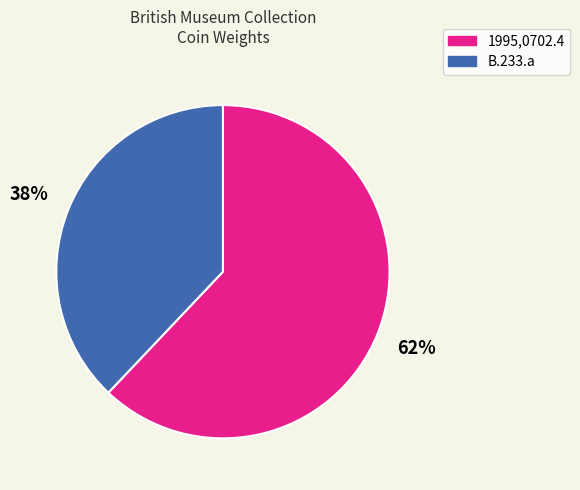

Approximately how many times larger is the value at B.233.a compared to 1995,0702.4?

0.6